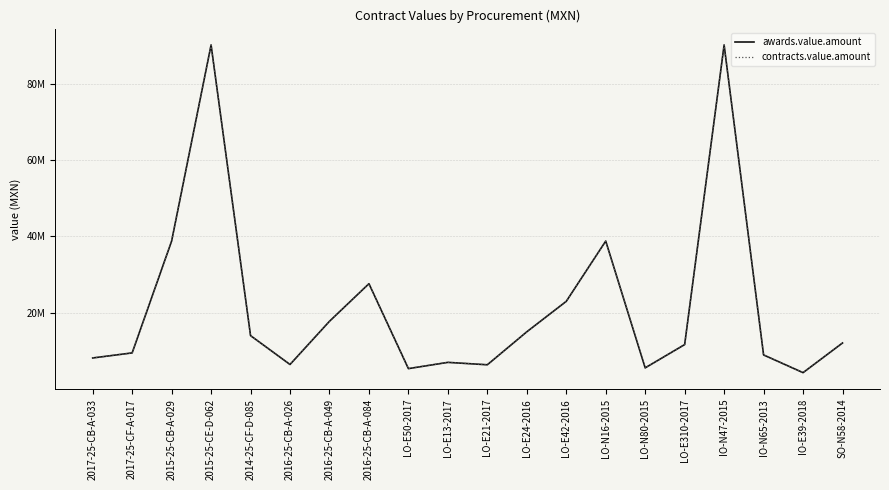

What is the maximum value shown in the chart?

90153424.1